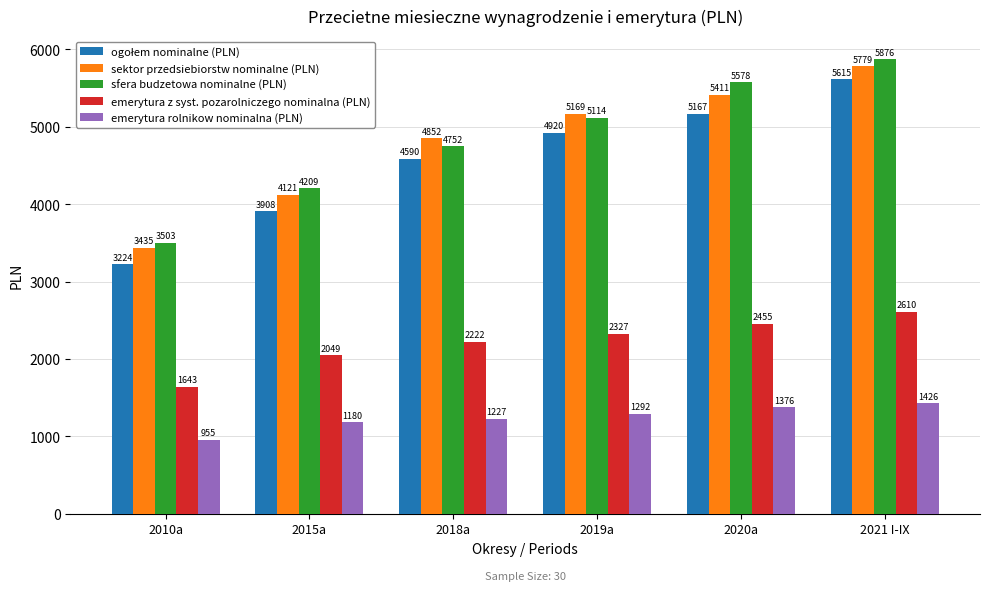

Which category has the lowest value in the emerytura rolnikow nominalna (PLN) series?

2010a